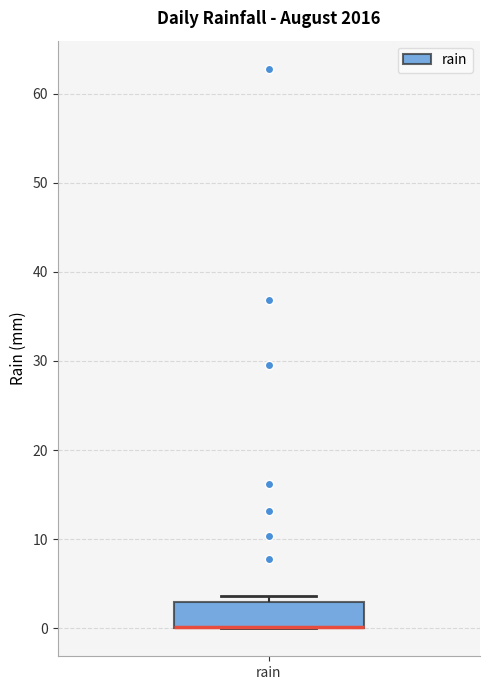

Transcribe this box plot: give where the median line is, the range the box spans, and where the two whiskers end, as read against the y-axis. The values are not printed on the chart, so give them approximately, as read against the axis.

median 0 (drawn on the box's lower edge), box 0 to 3, whiskers 0 to 4